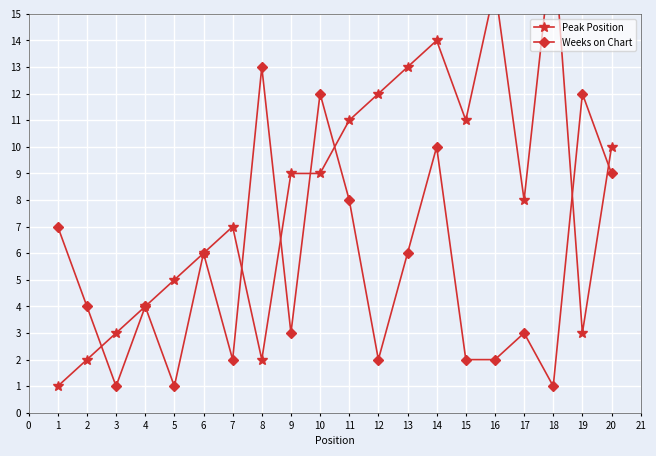

True or false: Weeks on Chart and Peak Position cross at least once.

True